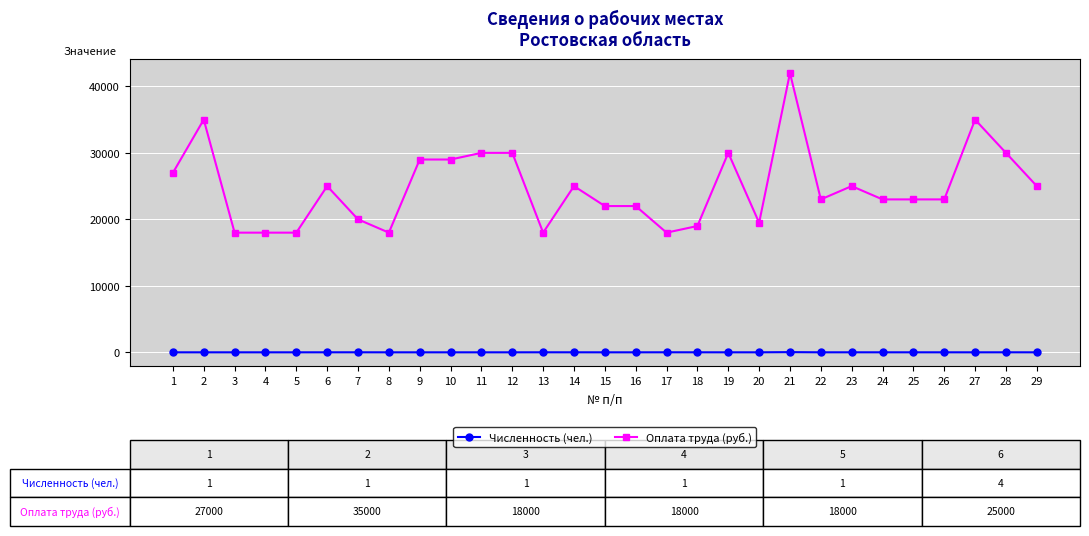

True or false: Численность (чел.) and Оплата труда (руб.) cross at least once.

False